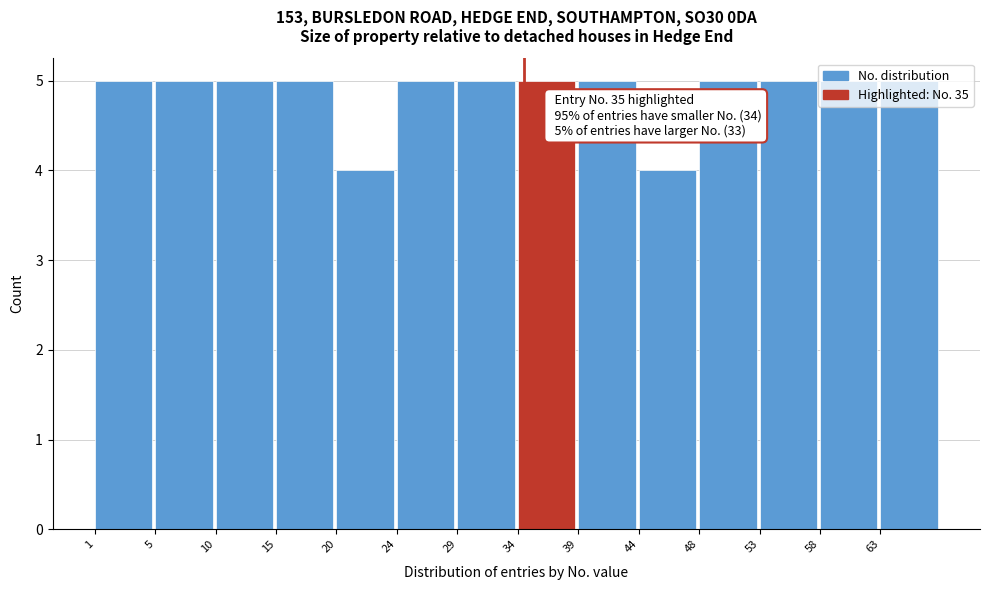

Which has a higher value, 44 or 29?

29